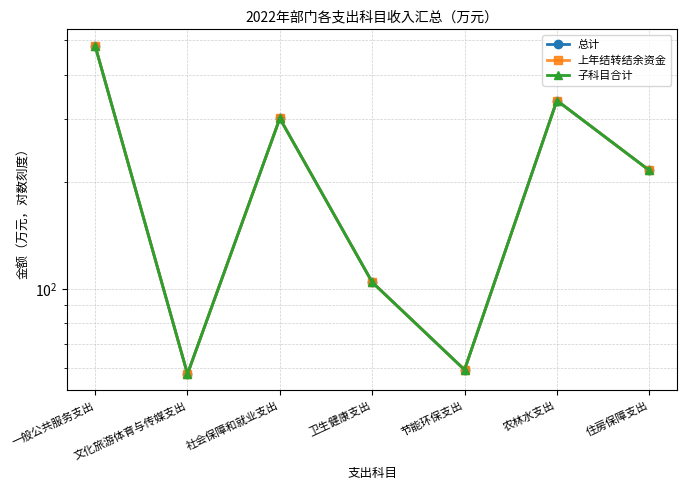

In 上年结转结余资金, how many points are lower than both neighbors (excluding endpoints)?

2